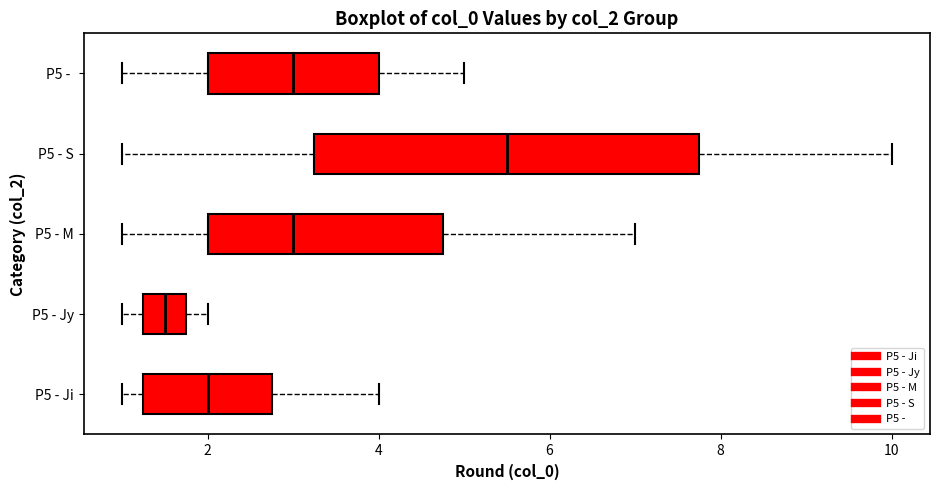

Which box is the widest, from its left edge to its right edge?

P5 - S